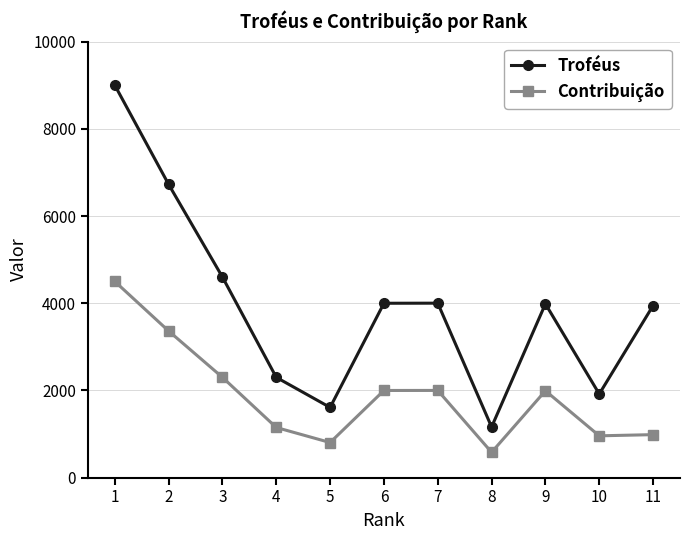

How many data points in Contribuição are less than 1992?

5